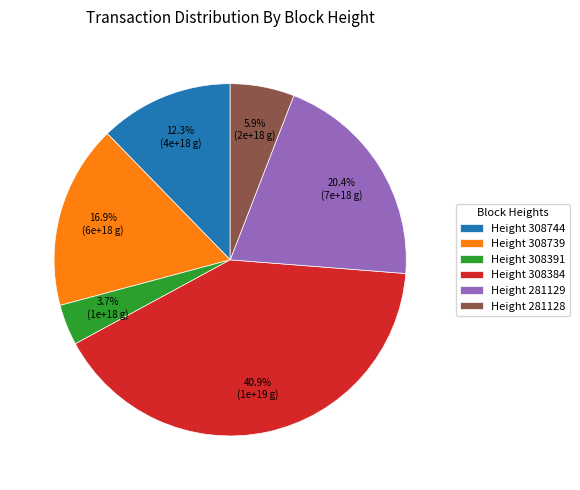

Does Height 308391 account for over 50% of the chart?

No